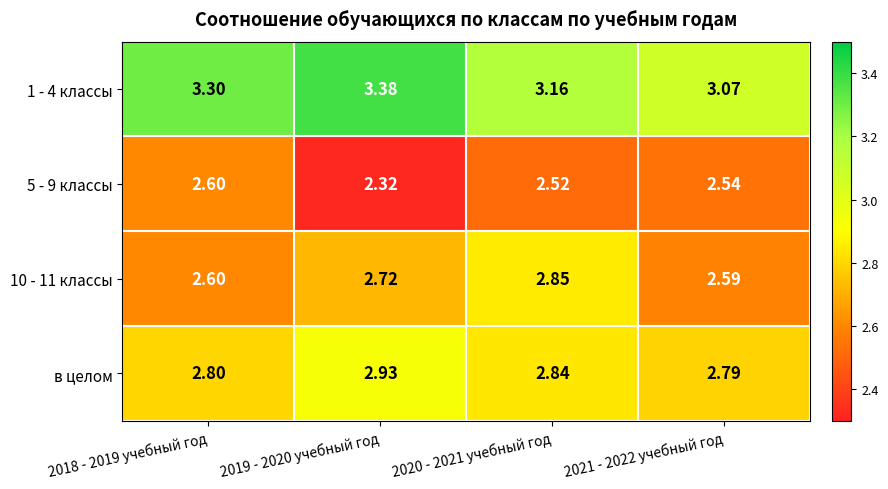

Is the value of в целом at 2019 - 2020 учебный год greater than the value of 5 - 9 классы at 2018 - 2019 учебный год?

Yes